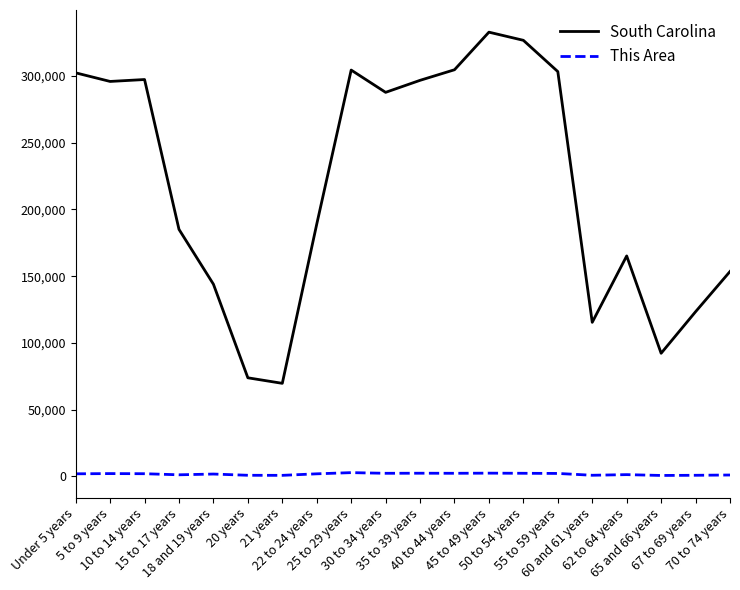

Which series has the largest total across all categories?

South Carolina